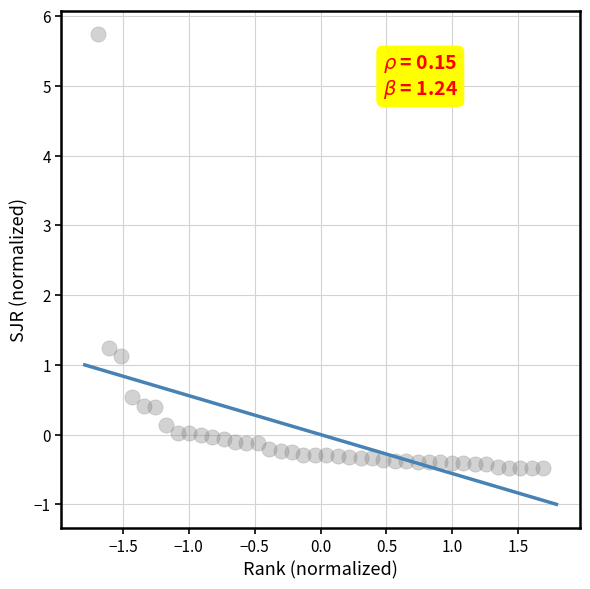

What Y value in the scatter plot is closest to 2?

1.2